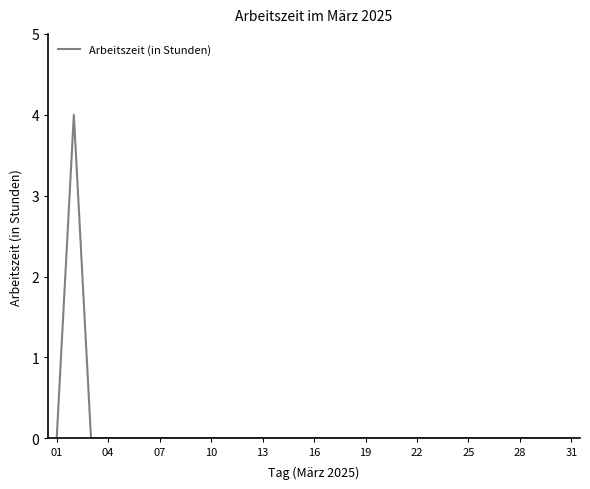

What is the difference between the maximum and minimum values?

4